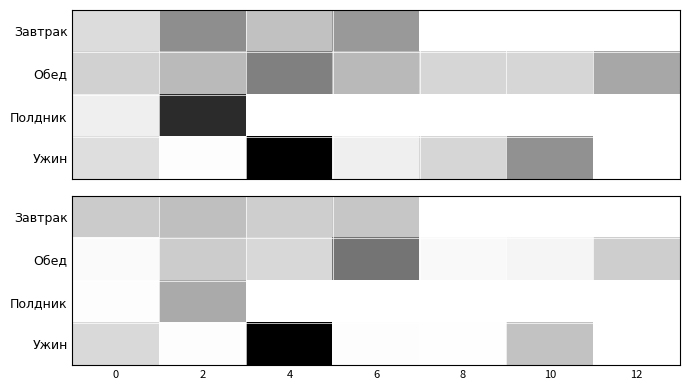

What is the maximum value shown in the chart?

1.0